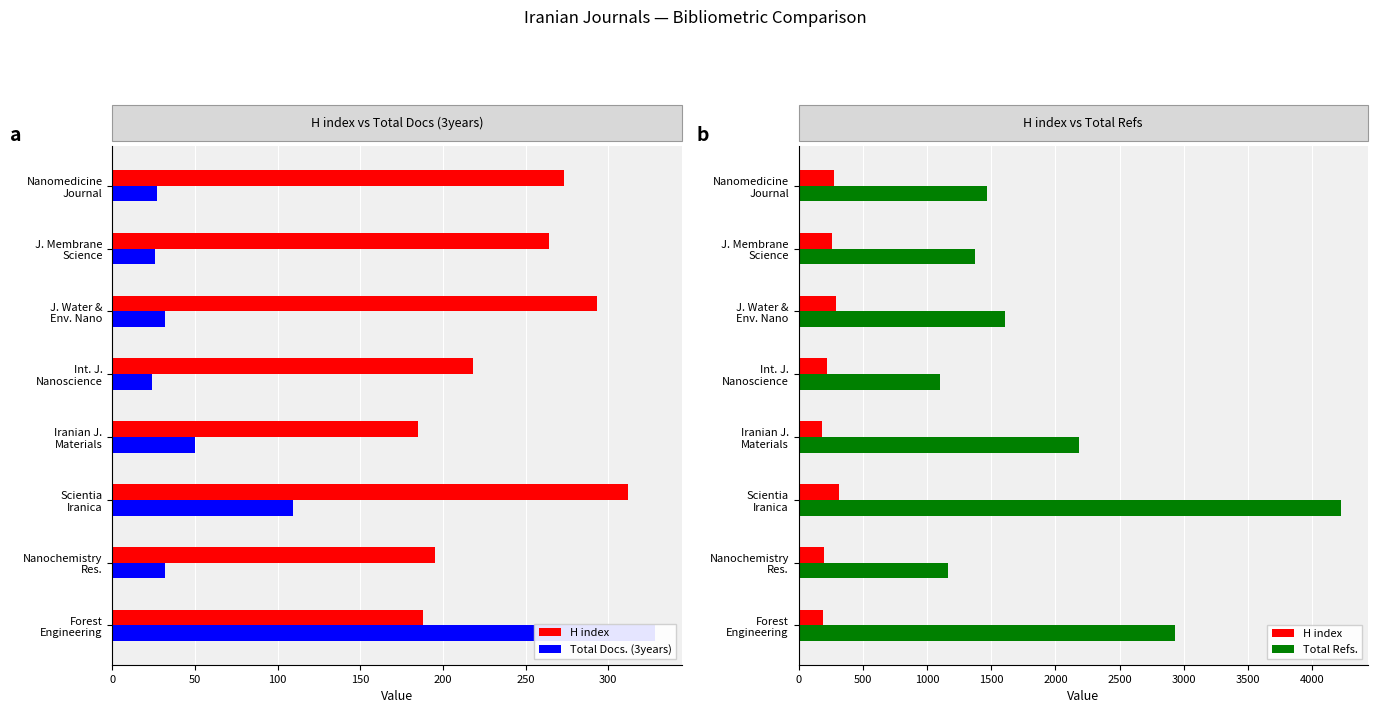

The H index series shows 195 at Nanochemistry Res.. True or false?

True